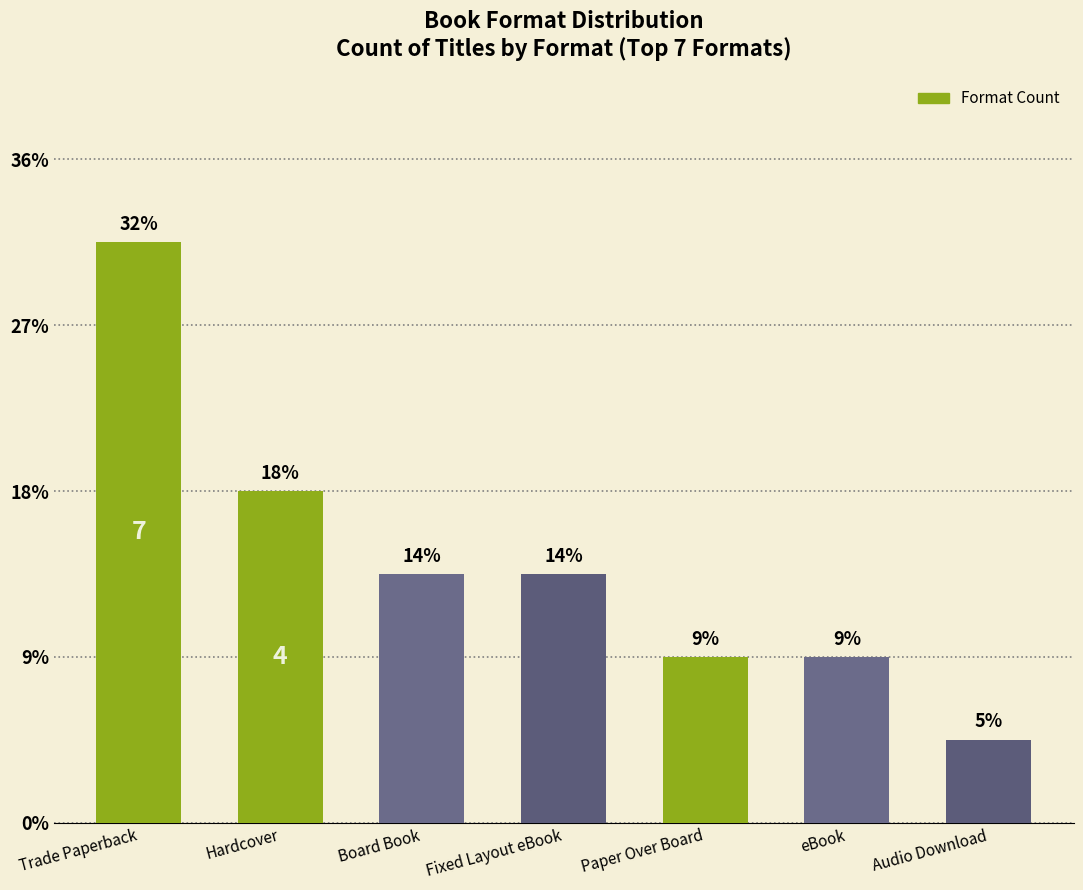

What is the sum of the values at Audio Download and eBook?

3